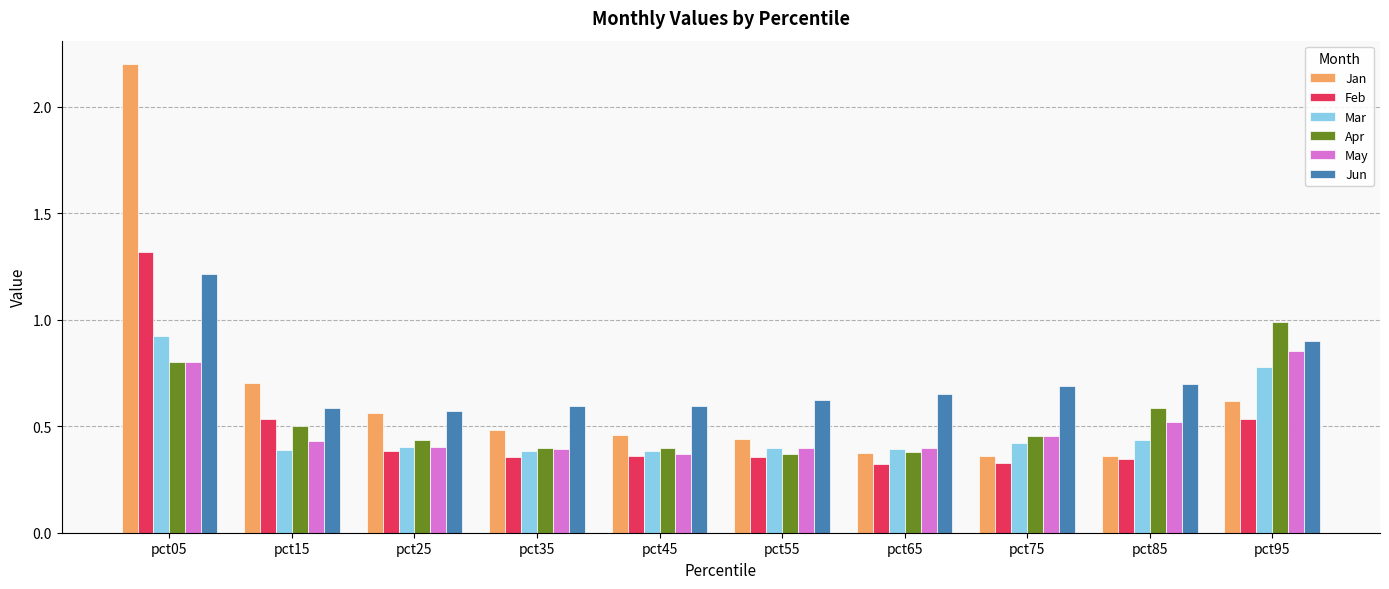

Which series changed the most between pct65 and pct75?

Apr